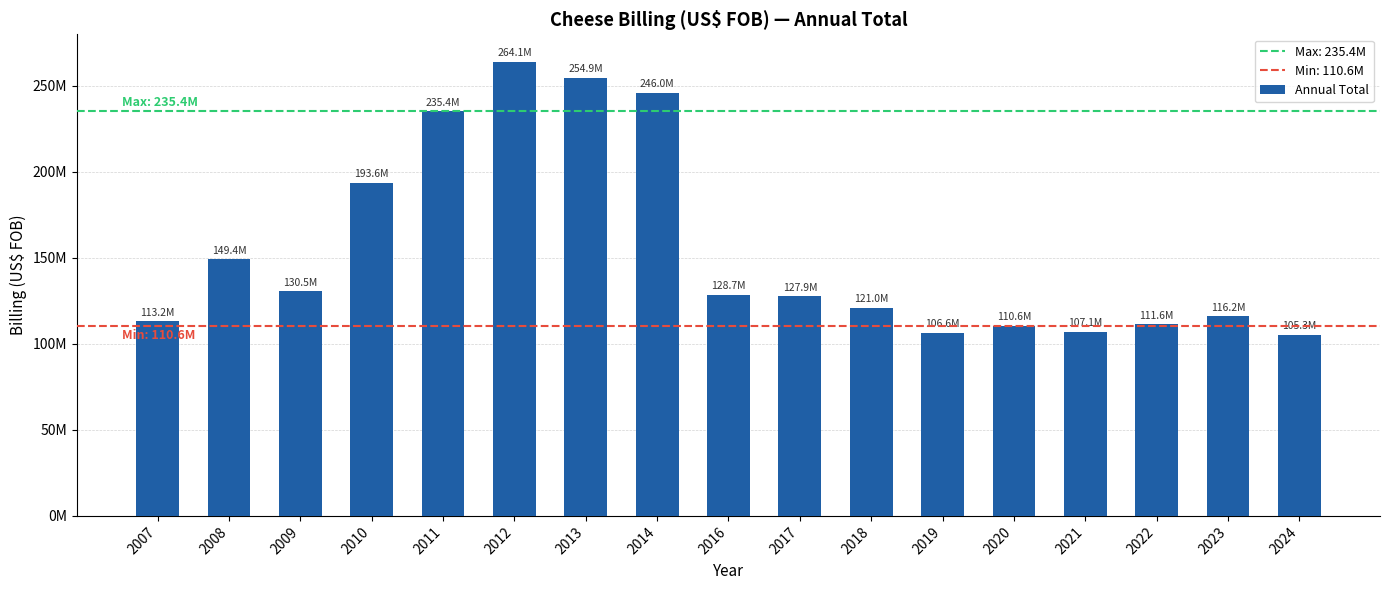

How many bars are there in total?

17